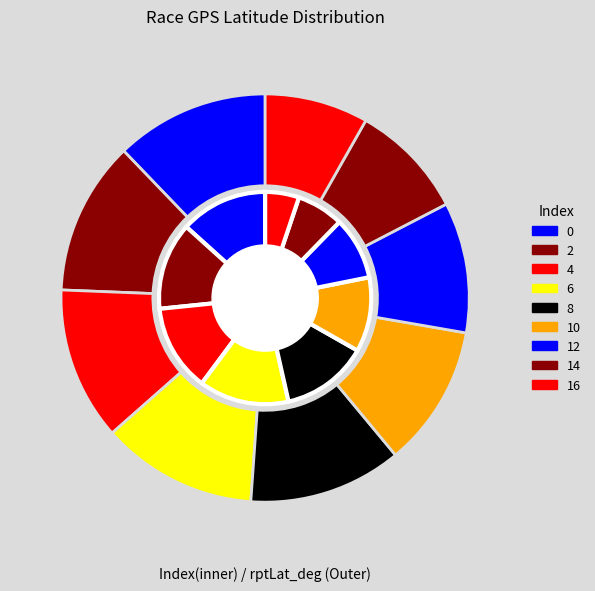

How many slices are in this pie chart?

9